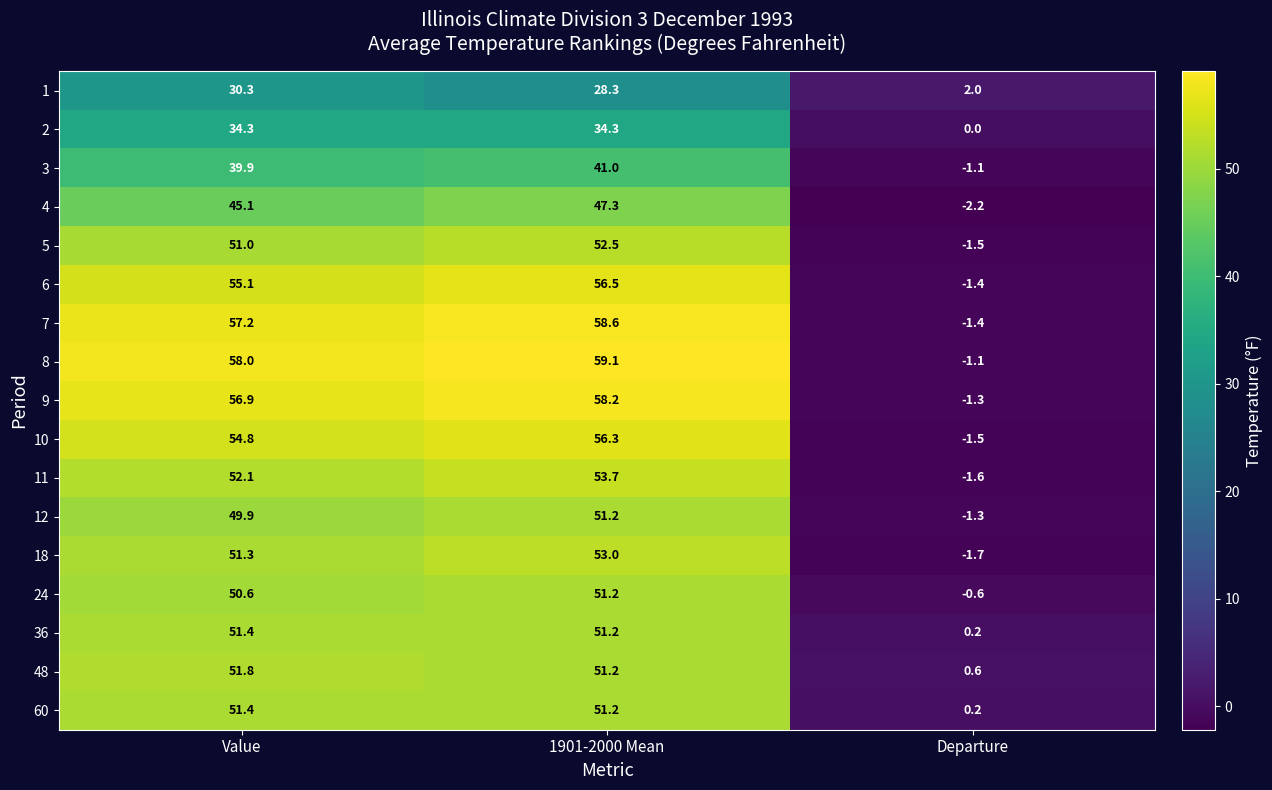

Read the 8 value at Departure.

-1.1